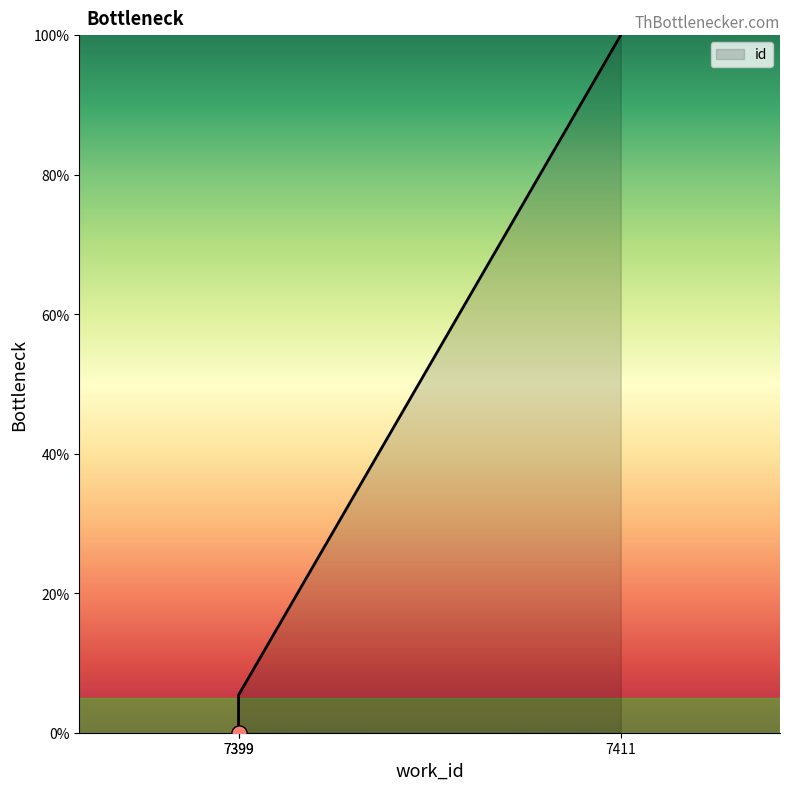

What is the ratio of the value at 7399 to the value at 7411?

0.1